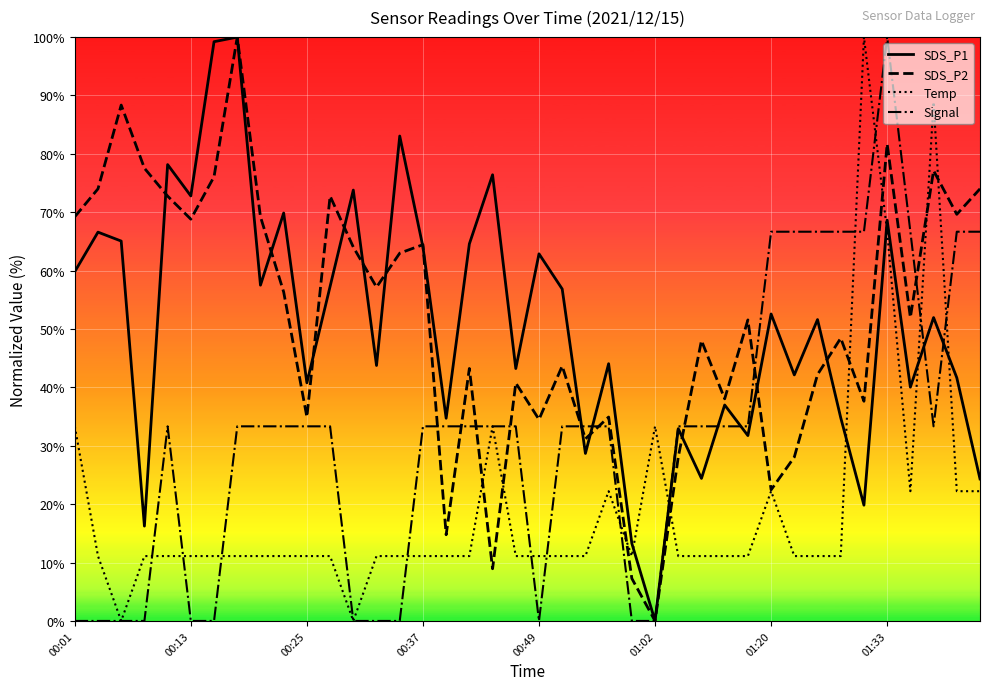

How many intersections are there between Temp and SDS_P1?

6